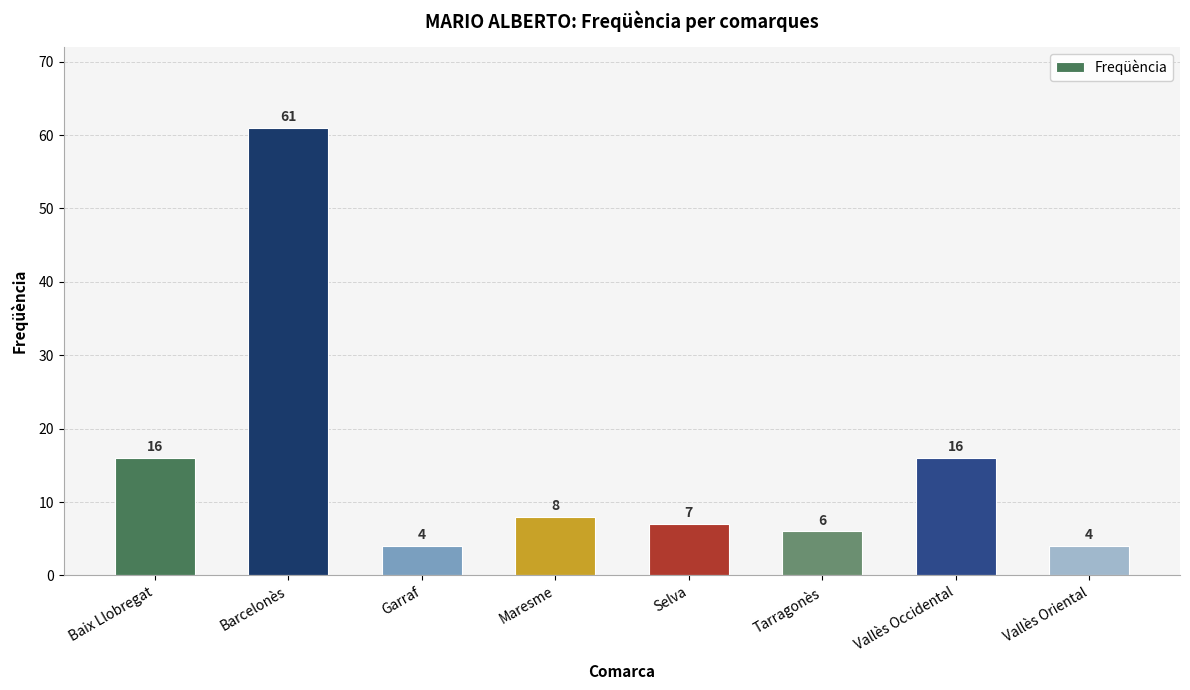

What is the label of the 4th bar from the right?

Selva